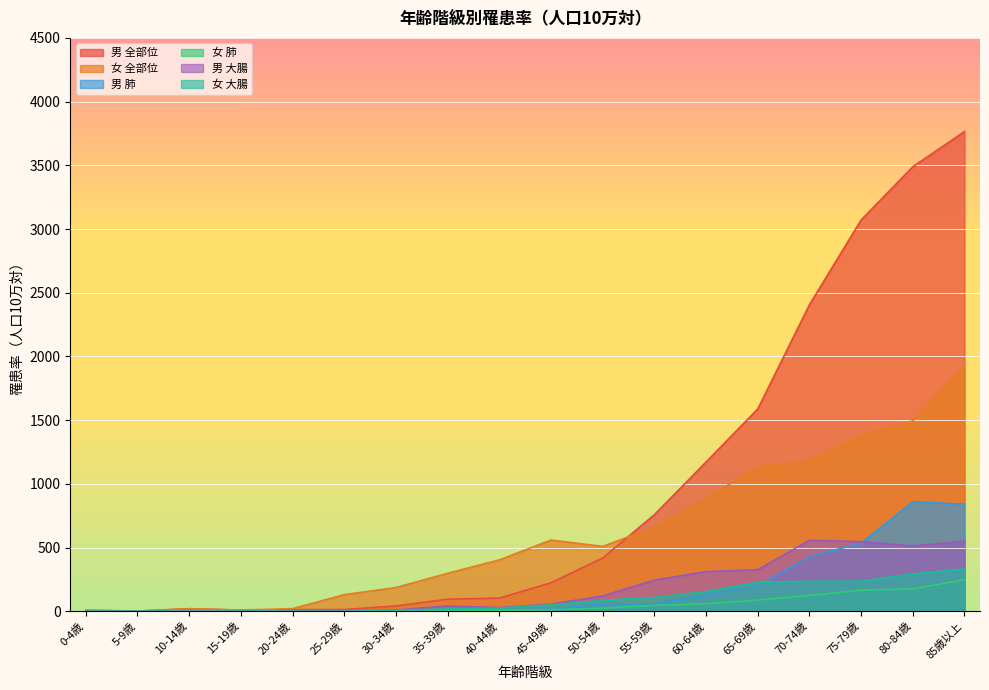

What is the difference between the 女 全部位 values at 5-9歳 and 60-64歳?

883.4